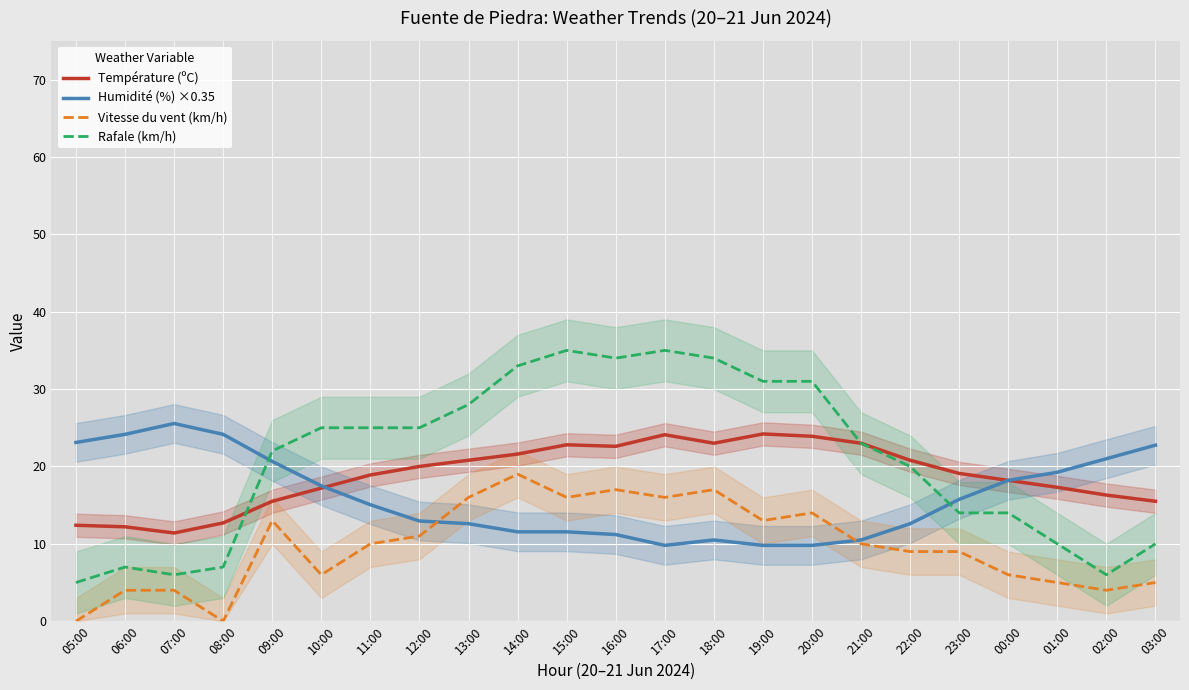

Which label corresponds to the smallest value in the chart?

05:00